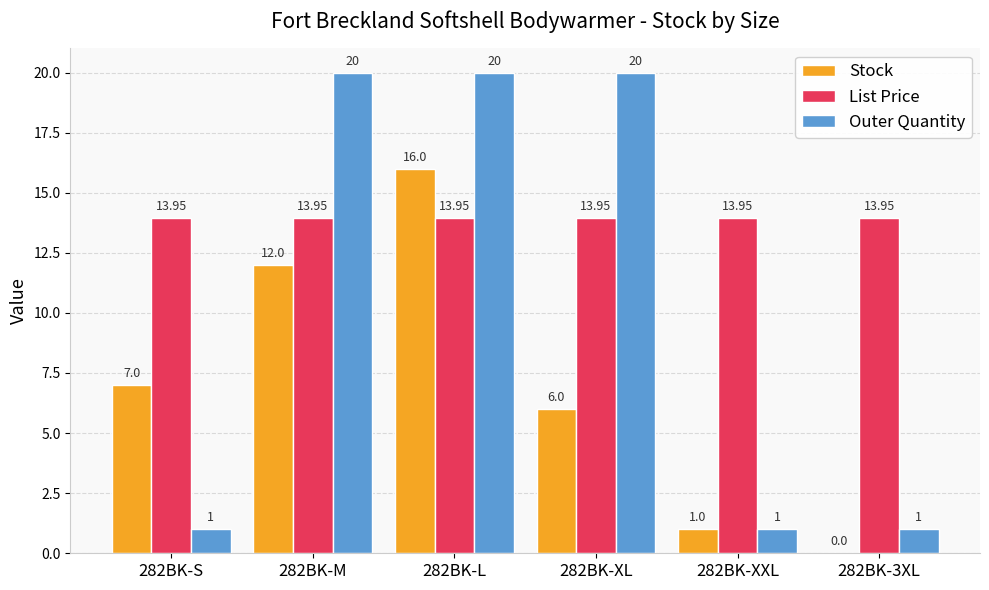

At which category is the sum across all series the highest?

282BK-L